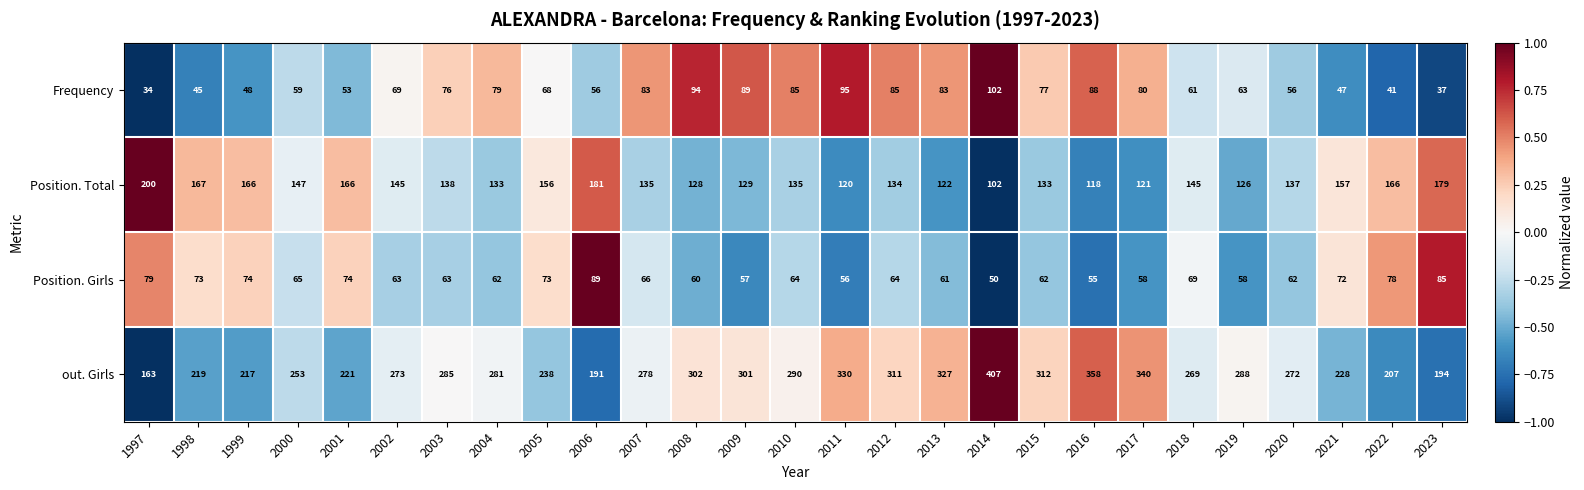

Which series changed the most between 2005 and 2023?

out. Girls